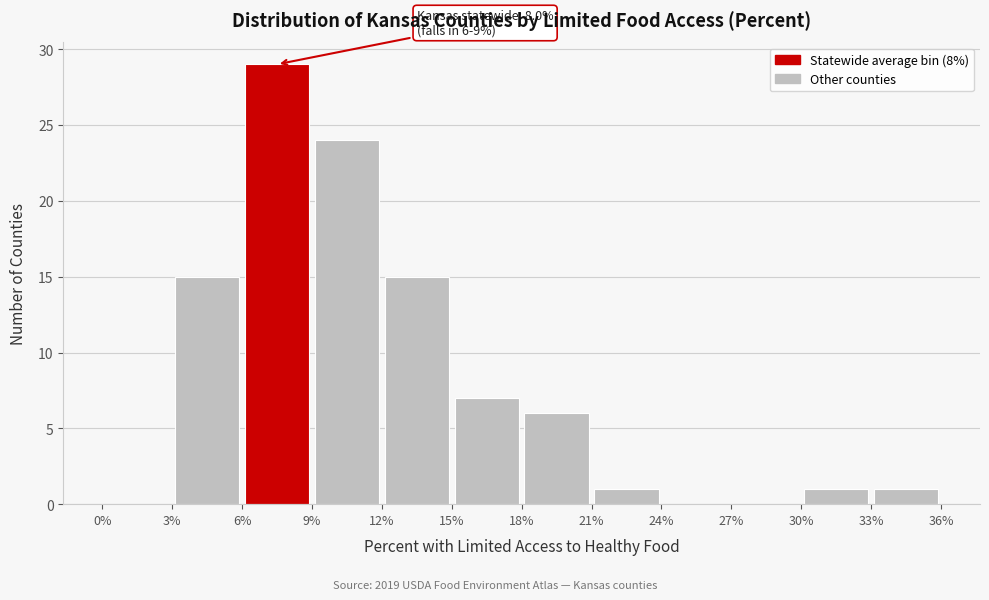

Which range on the x-axis has the tallest bar?

6% to 9%